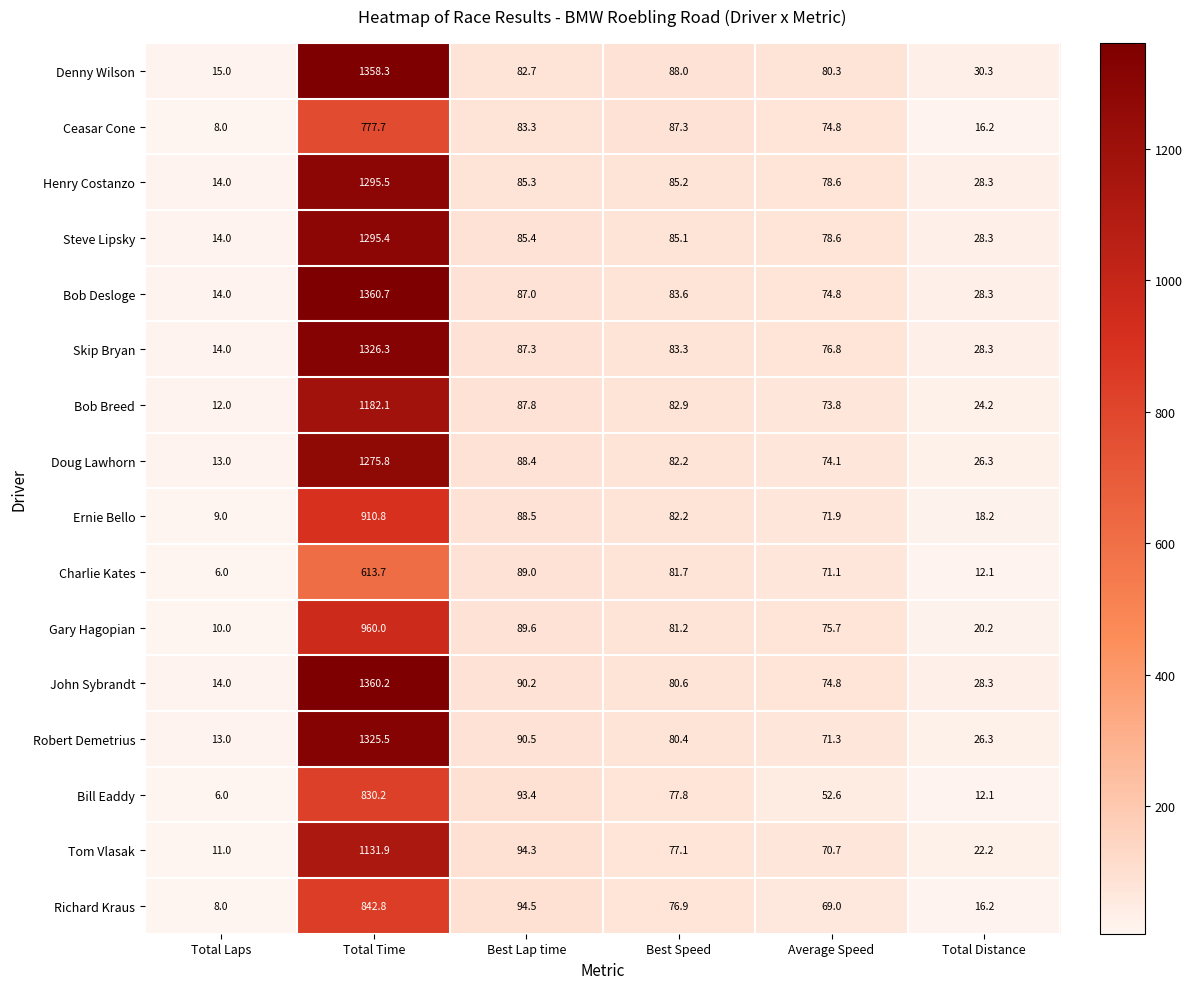

Which series changed the most between Total Laps and Total Distance?

Denny Wilson